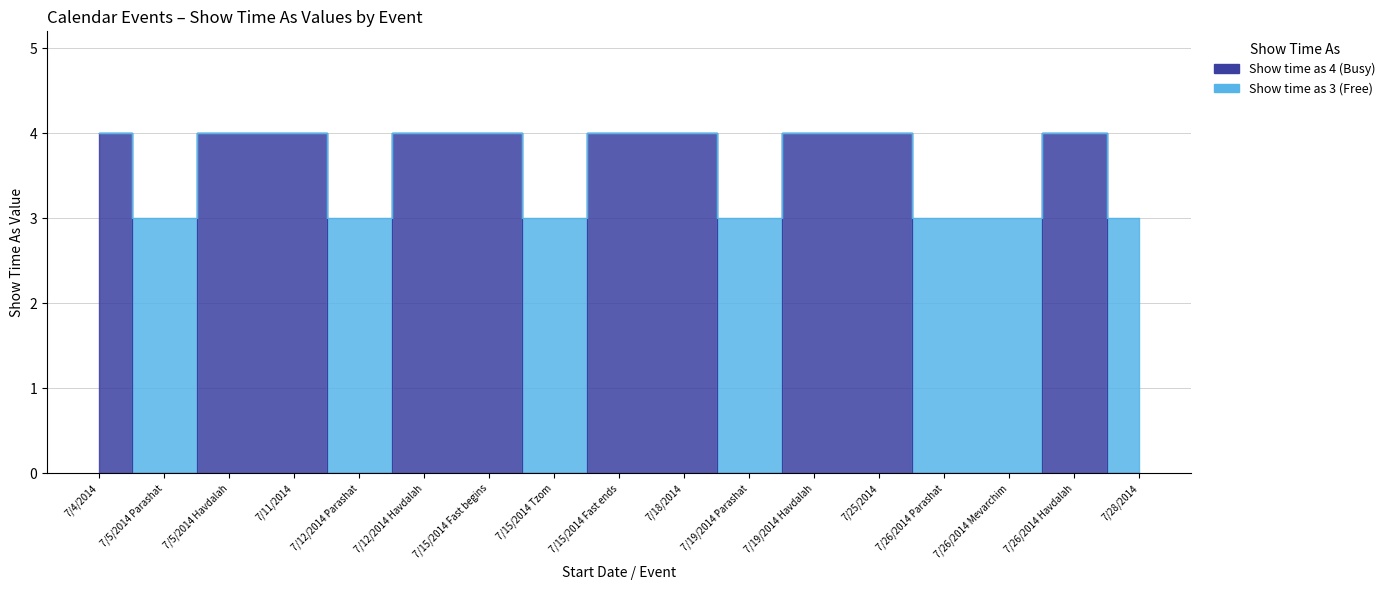

Which category has the highest value across all series?

7/4/2014